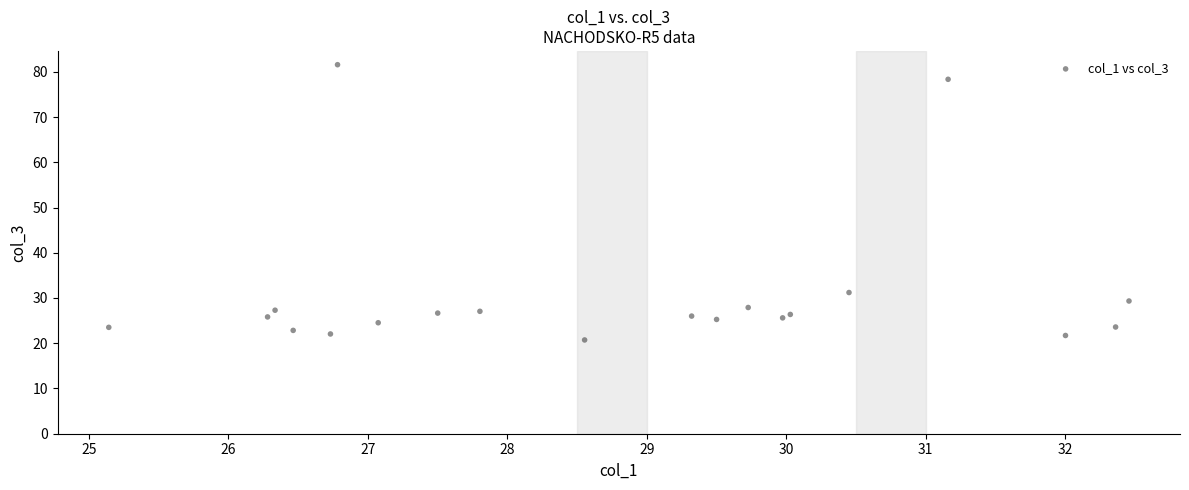

What Y value in the scatter plot is closest to 51?

31.2